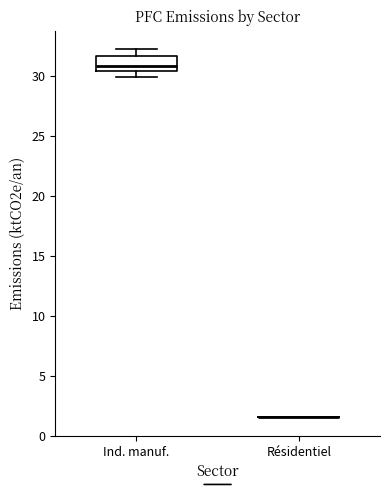

Where is the upper edge of the box for Ind. manuf. on the y-axis? The values are not printed on the chart, so give them approximately, as read against the axis.

31.5